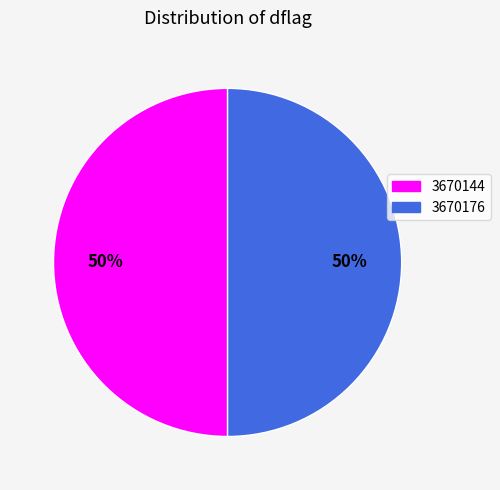

Combined, do 3670176 and 3670144 account for over 50%?

Yes